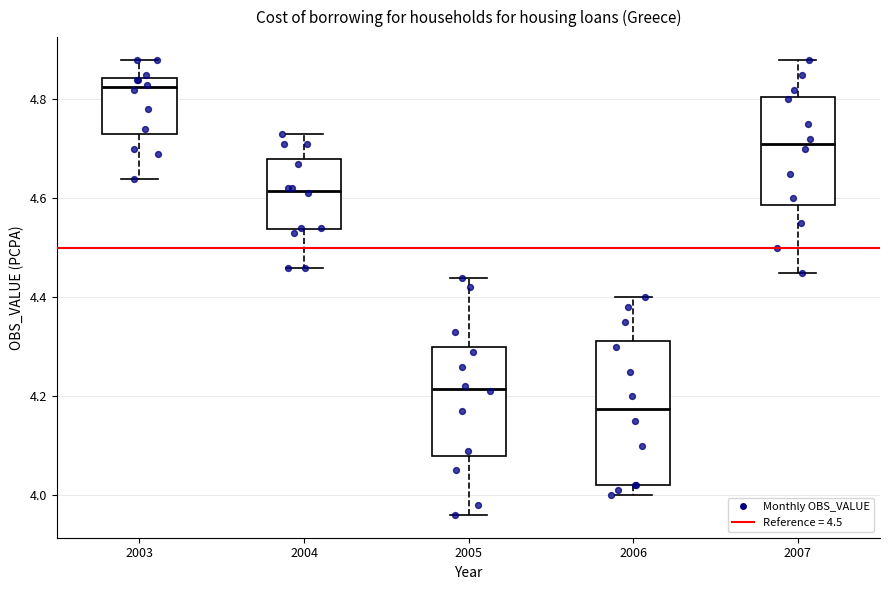

Which box is the tallest, from its lower edge to its upper edge?

2006